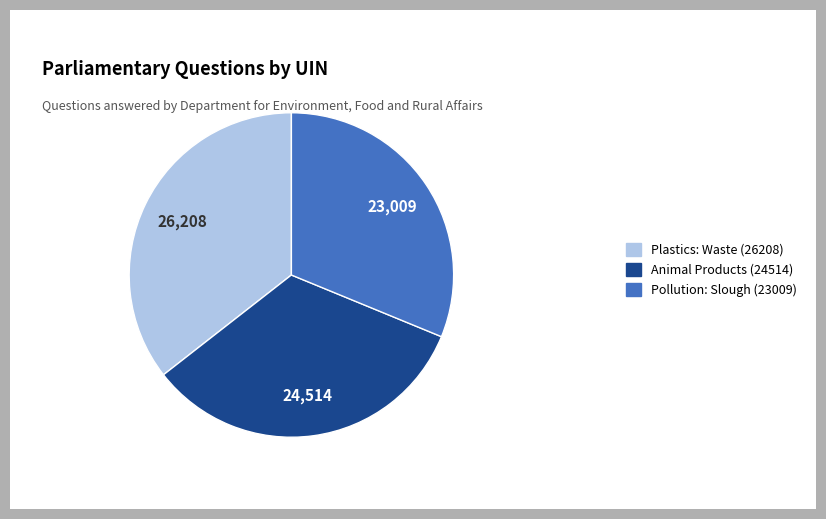

Which category has the smallest portion of the pie?

Pollution: Slough (23009)